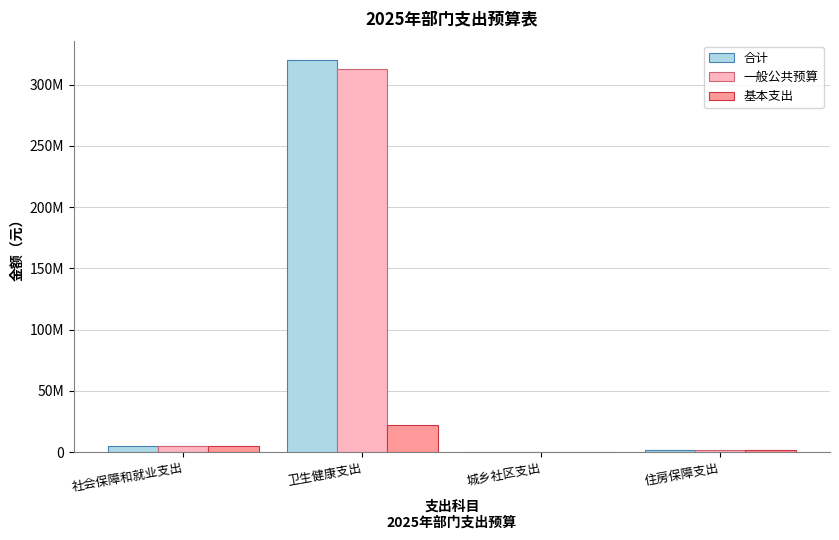

Which series changed the most between 卫生健康支出 and 住房保障支出?

合计